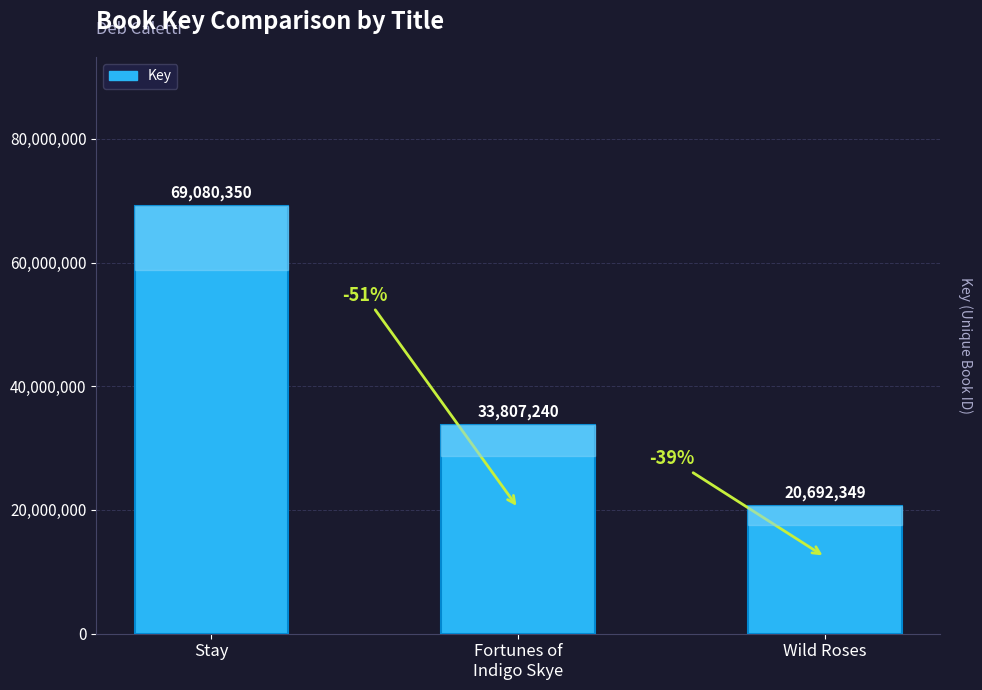

How many series are shown in this chart?

1